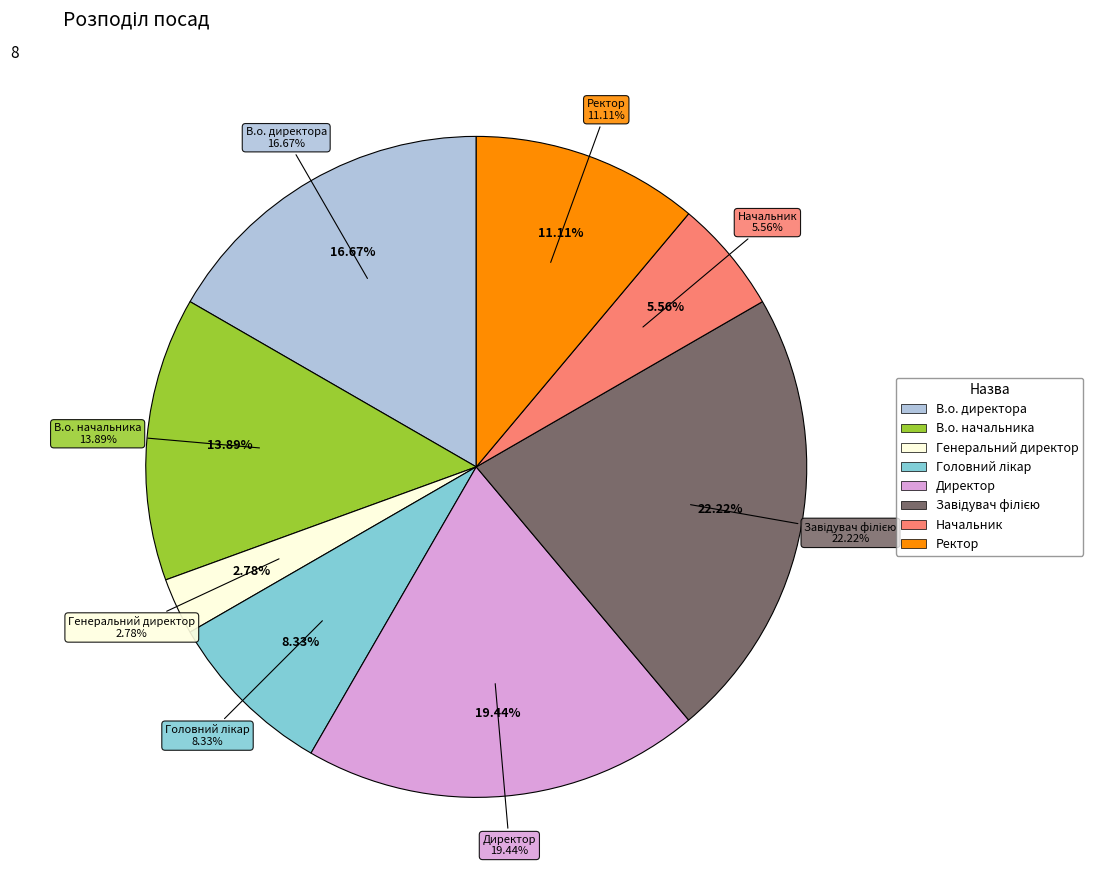

What is the change in value from В.о. директора to Ректор?

-2